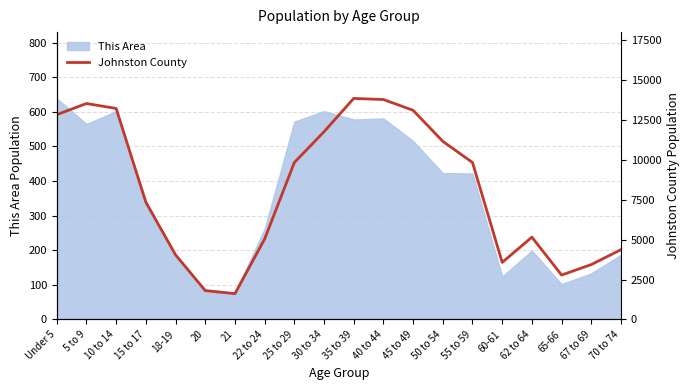

Where does the data first go above 9841?

Under 5